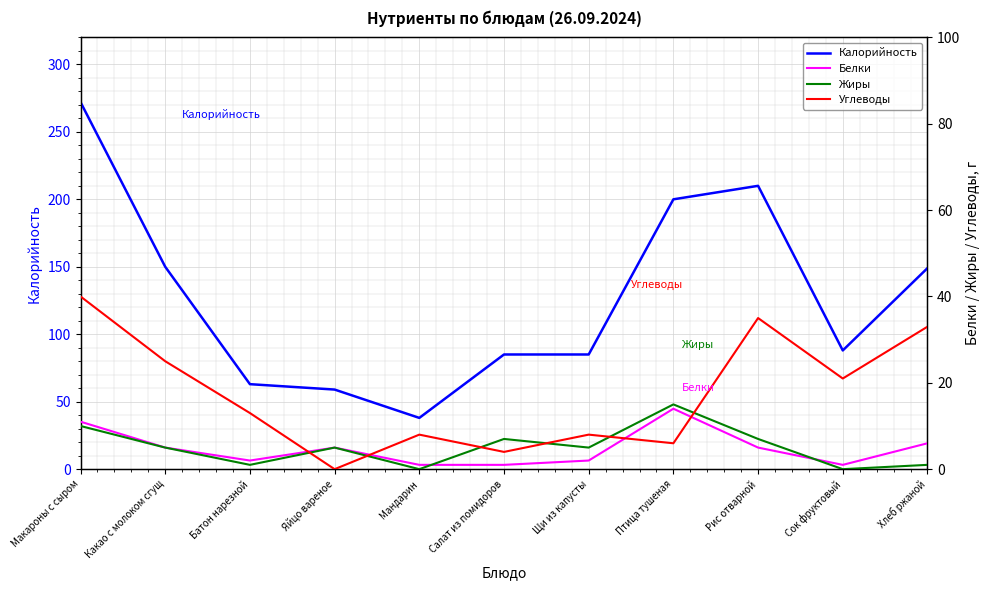

What are all the series names shown in the legend?

Калорийность, Белки, Жиры, Углеводы